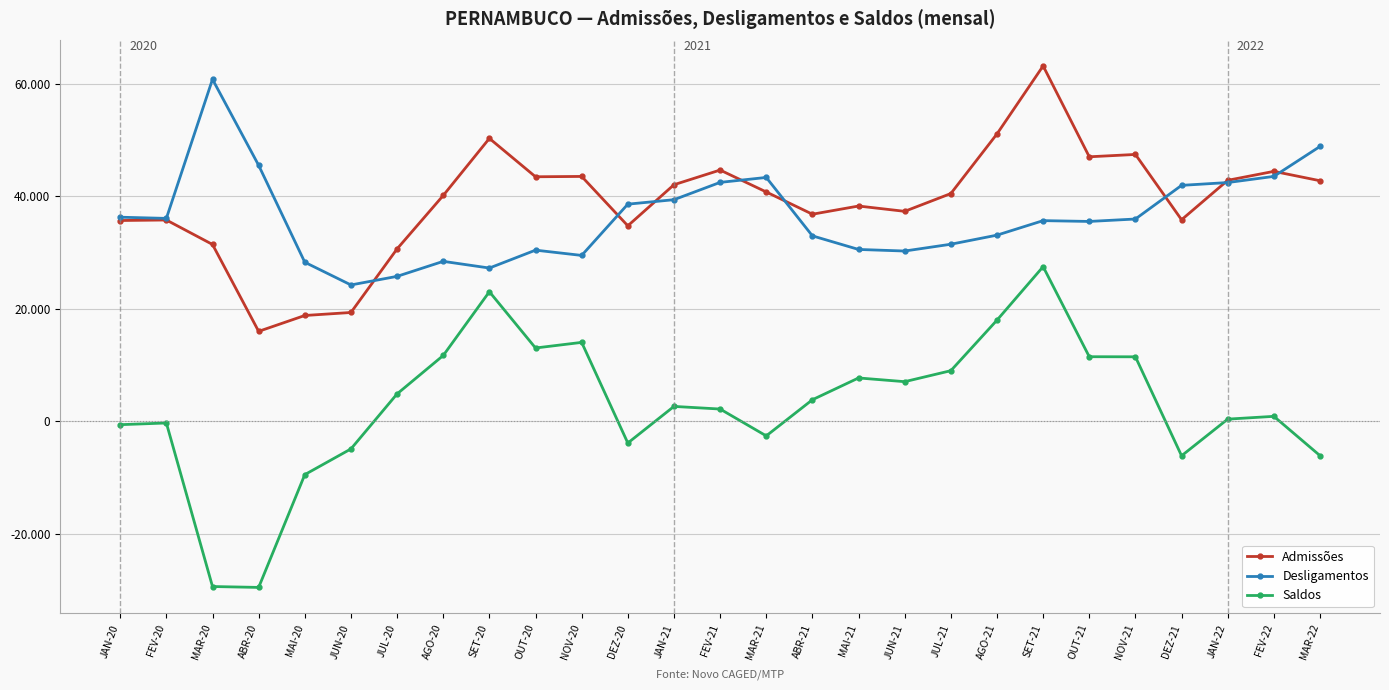

Reading left to right, list all the values displayed in this chart.

Admissões: JAN-20=35695	FEV-20=35787	MAR-20=31441	ABR-20=15998	MAI-20=18816	JUN-20=19350	JUL-20=30655	AGO-20=40145	SET-20=50289	OUT-20=43469	NOV-20=43529	DEZ-20=34754	JAN-21=42054	FEV-21=44663	MAR-21=40769	ABR-21=36814	MAI-21=38269	JUN-21=37327	JUL-21=40488	AGO-21=51084	SET-21=63169	OUT-21=47020	NOV-21=47436	DEZ-21=35830	JAN-22=42841	FEV-22=44430	MAR-22=42765
Desligamentos: JAN-20=36283	FEV-20=36073	MAR-20=60791	ABR-20=45506	MAI-20=28278	JUN-20=24244	JUL-20=25771	AGO-20=28437	SET-20=27249	OUT-20=30429	NOV-20=29491	DEZ-20=38601	JAN-21=39395	FEV-21=42471	MAR-21=43348	ABR-21=32969	MAI-21=30553	JUN-21=30272	JUL-21=31480	AGO-21=33095	SET-21=35674	OUT-21=35530	NOV-21=35962	DEZ-21=41943	JAN-22=42442	FEV-22=43536	MAR-22=48856
Saldos: JAN-20=-588	FEV-20=-286	MAR-20=-29350	ABR-20=-29508	MAI-20=-9462	JUN-20=-4894	JUL-20=4884	AGO-20=11708	SET-20=23040	OUT-20=13040	NOV-20=14038	DEZ-20=-3847	JAN-21=2659	FEV-21=2192	MAR-21=-2579	ABR-21=3845	MAI-21=7716	JUN-21=7055	JUL-21=9008	AGO-21=17989	SET-21=27495	OUT-21=11490	NOV-21=11474	DEZ-21=-6113	JAN-22=399	FEV-22=894	MAR-22=-6091